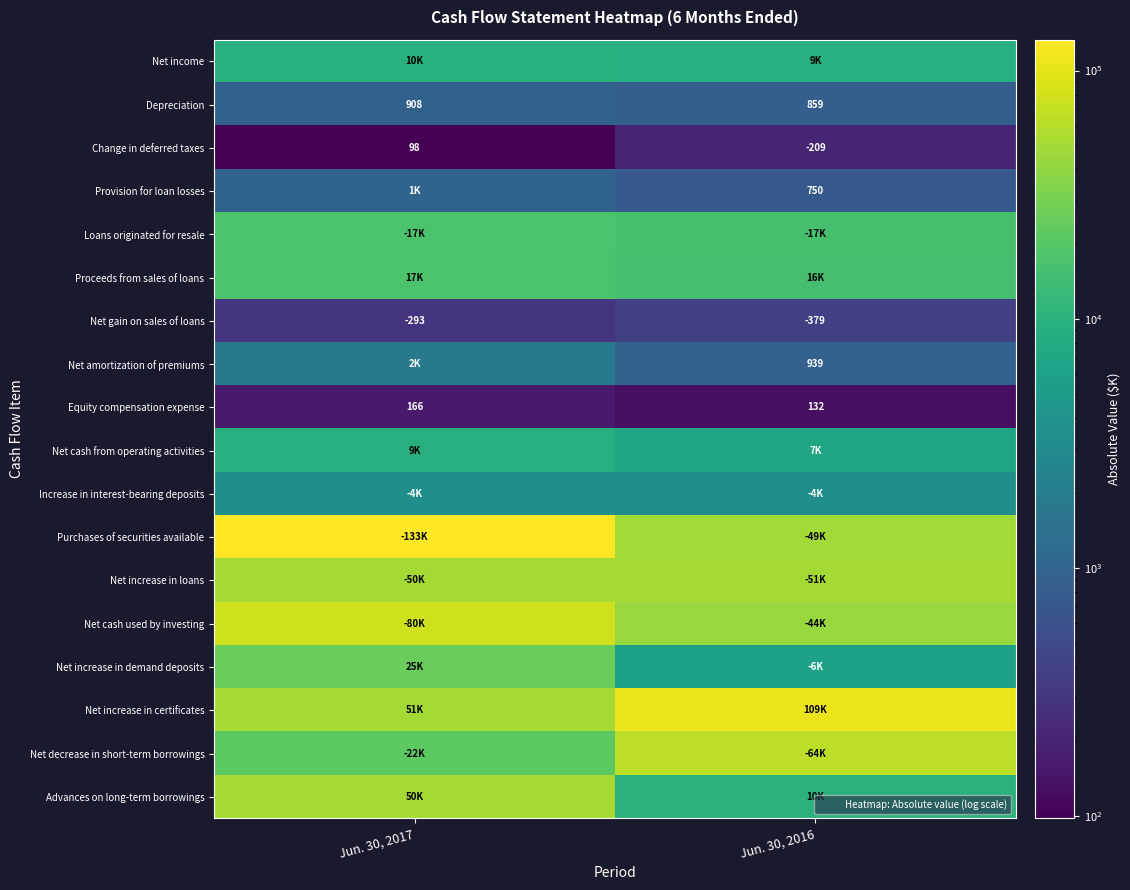

How many data points in Net amortization of premiums are less than 1808?

1